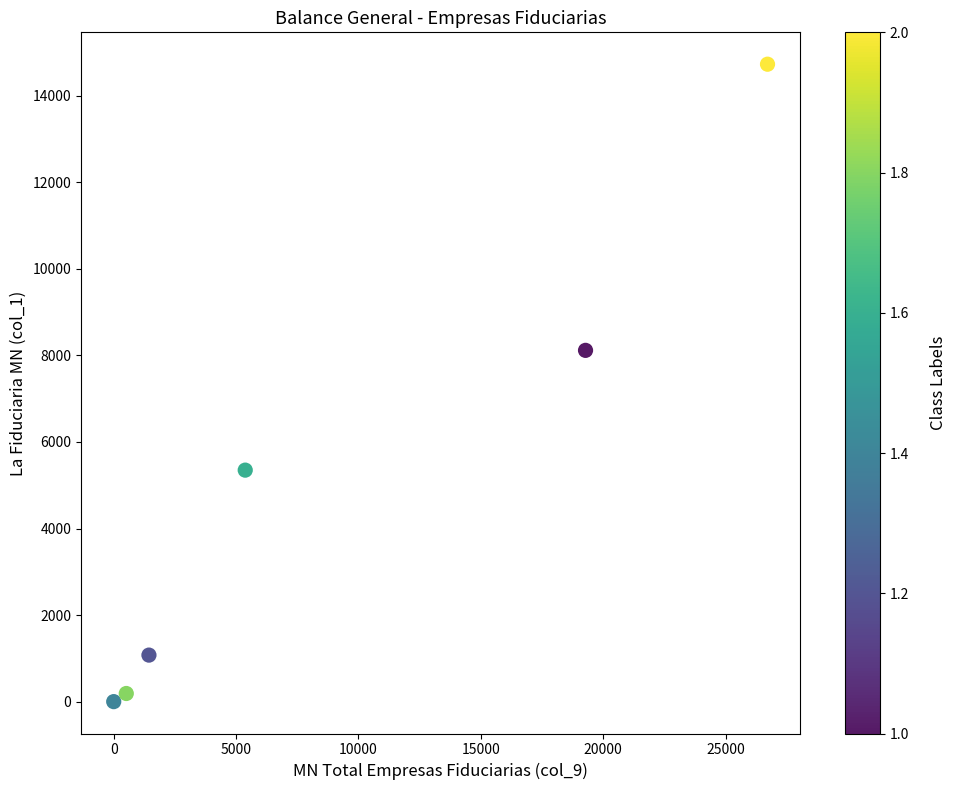

What Y value in the scatter plot is closest to 7365?

8117.6